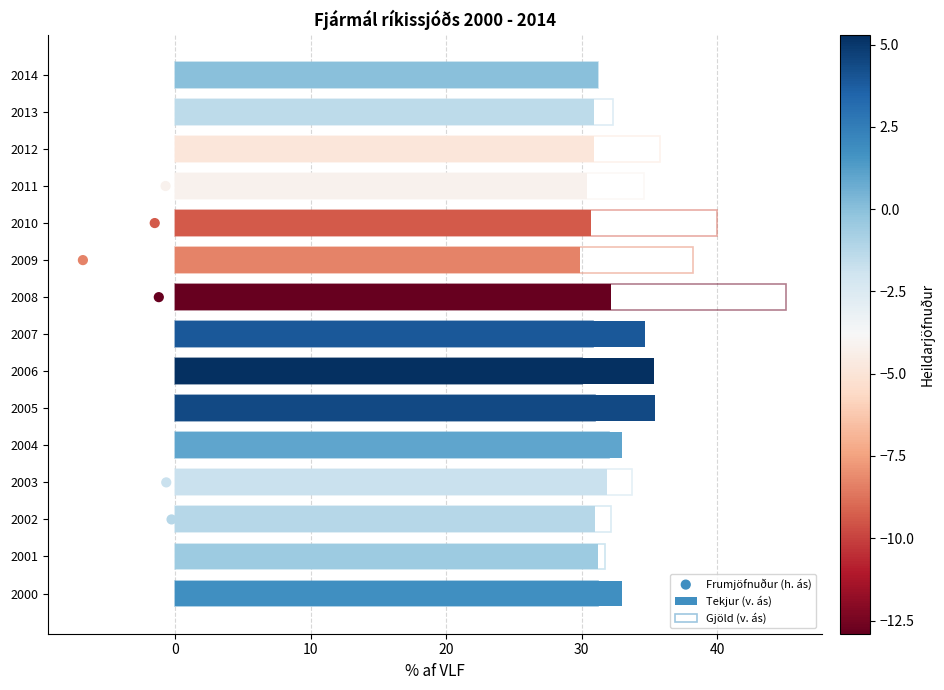

Which series has the largest total across all categories?

Gjöld (v. ás)